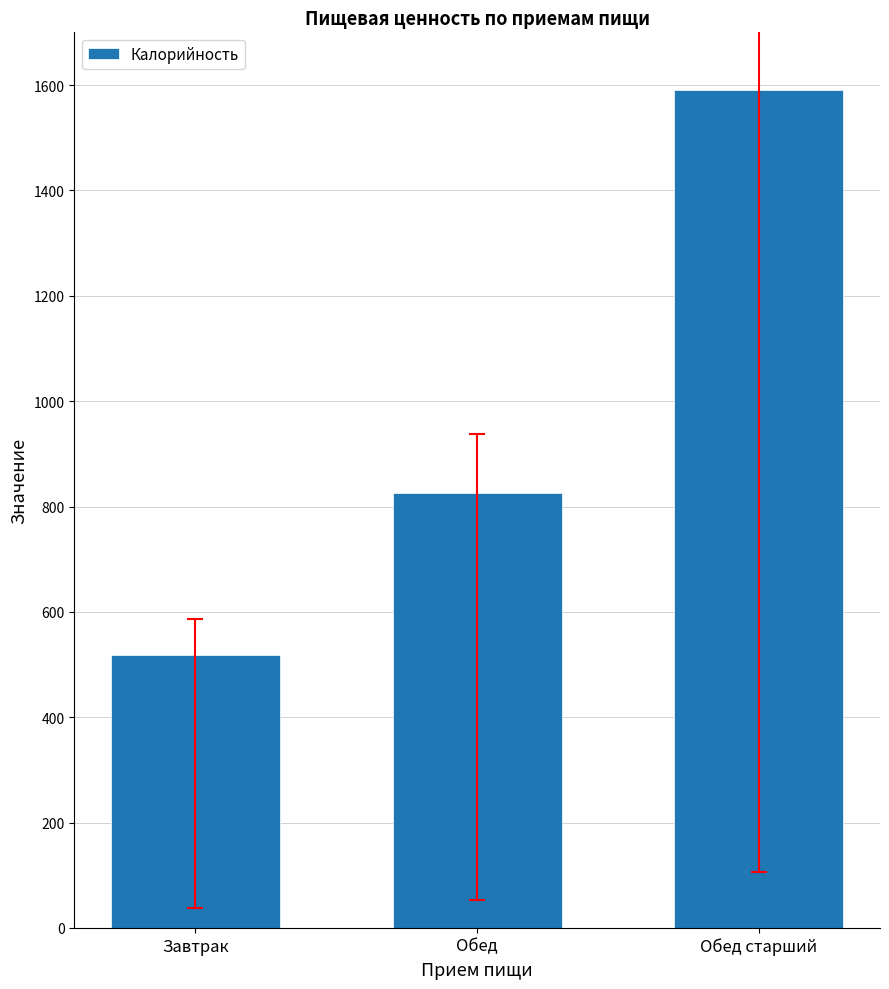

What is the minimum value shown in the chart?

519